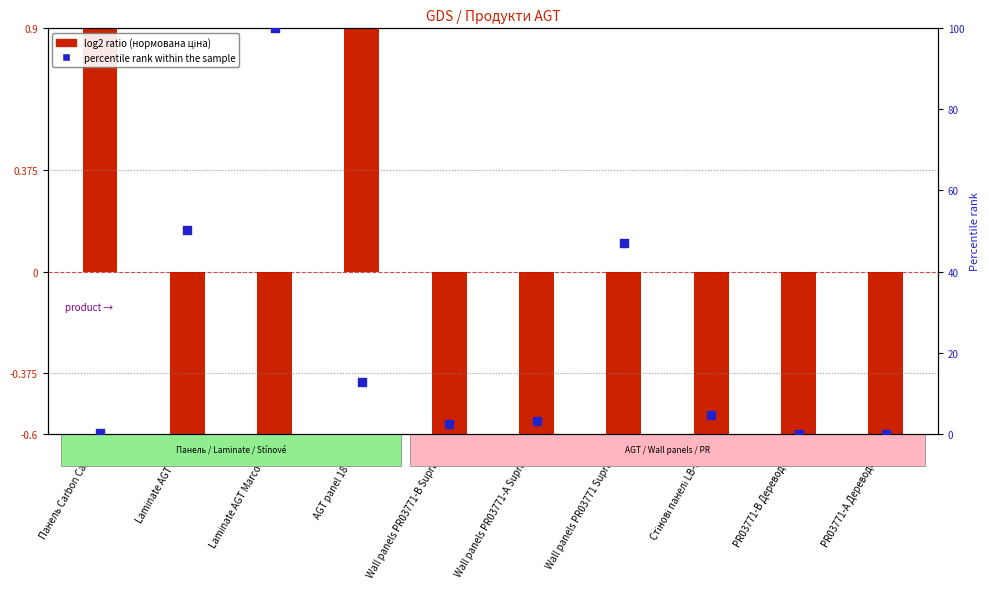

What is the change in value from Laminate AGT Marco Polo to Wall panels PR03771 Supramat?

-53.0